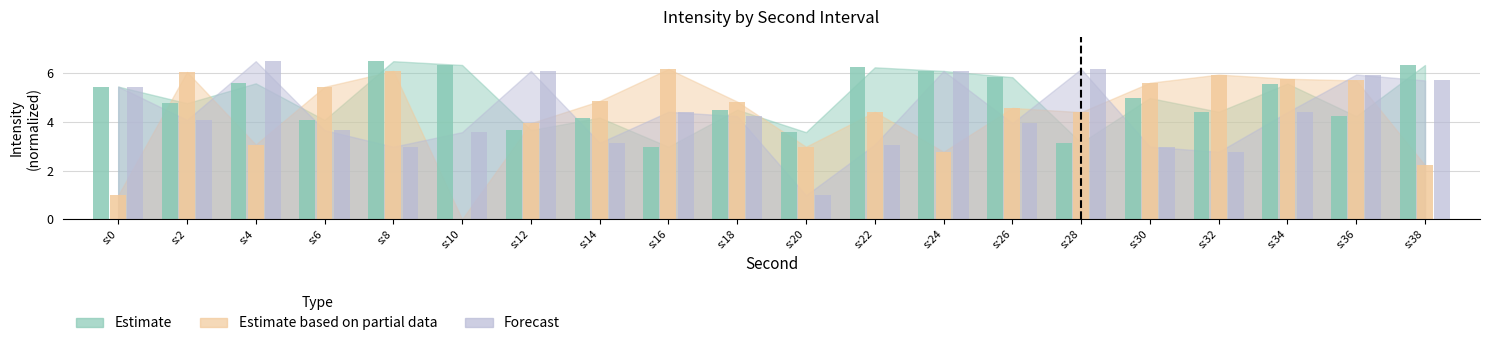

What is the value of the Forecast bar at the 11th from the left?

1.0